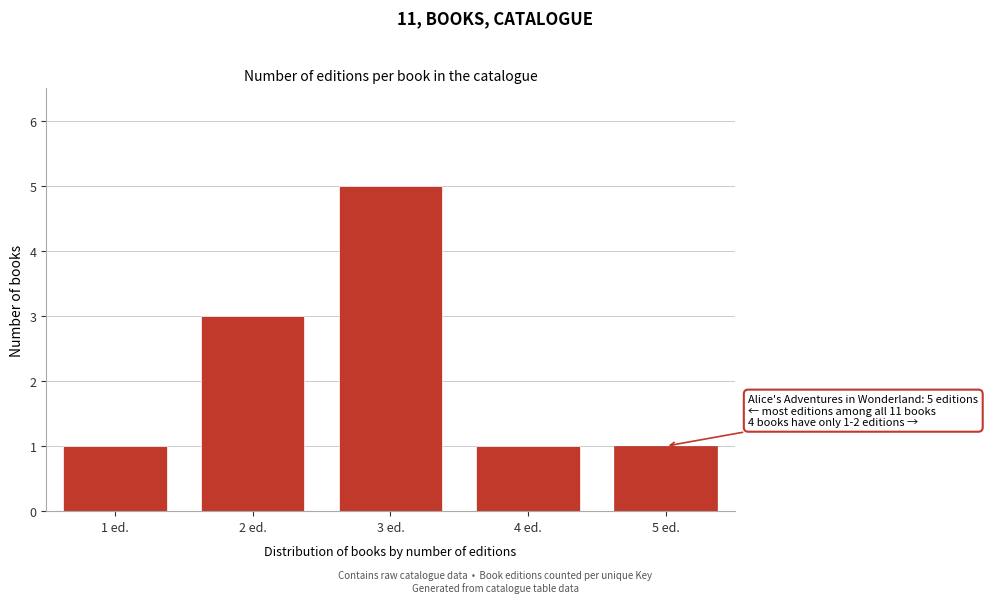

Reading left to right, extract all data points from this chart.

1	3	5	1	1